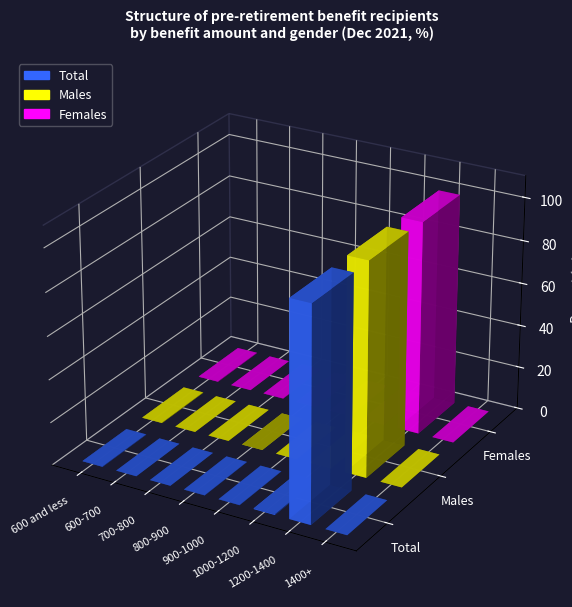

True or false: Males has a value of 0.0 at 700-800.

True